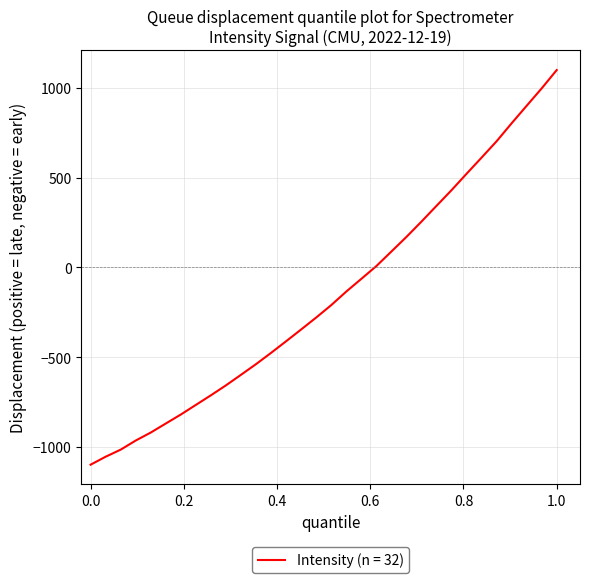

What is the smallest value displayed?

-1098.4